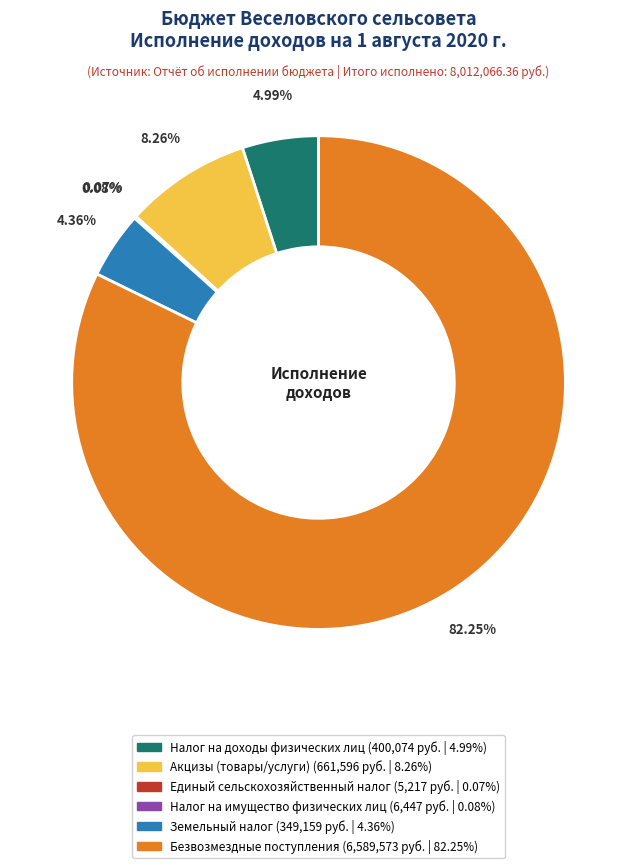

Which slice is the largest?

Безвозмездные поступления